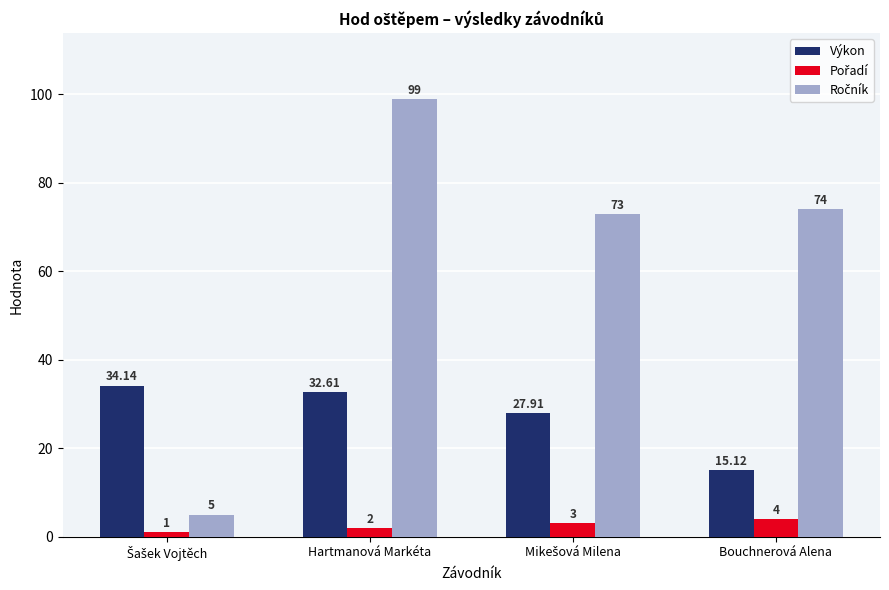

At which category is the sum across all series the highest?

Hartmanová Markéta